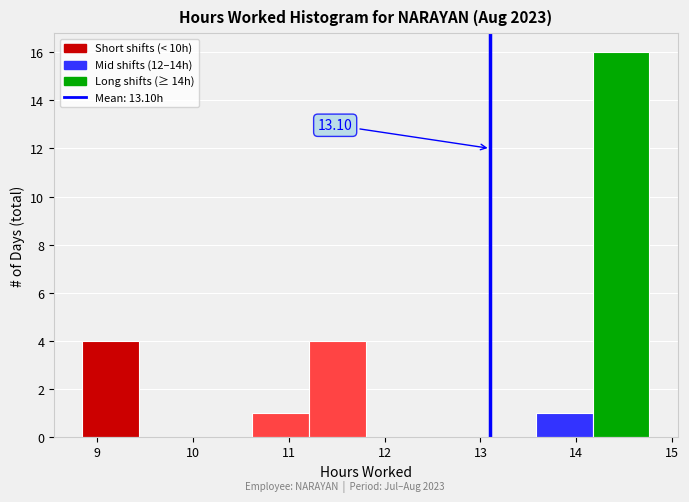

Which range on the x-axis has the tallest bar?

14.2 to 14.8